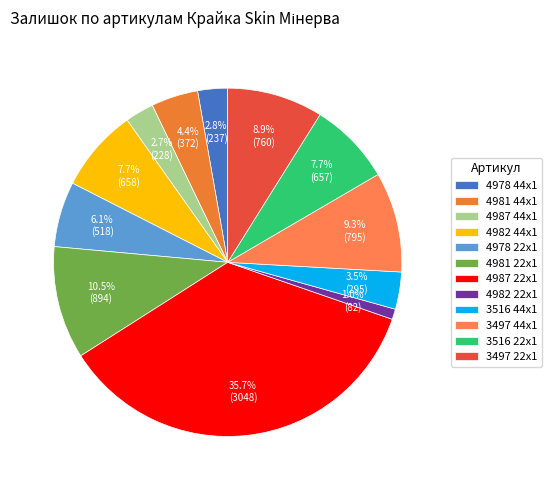

True or false: 4987 44x1 accounts for 3% of the total.

True